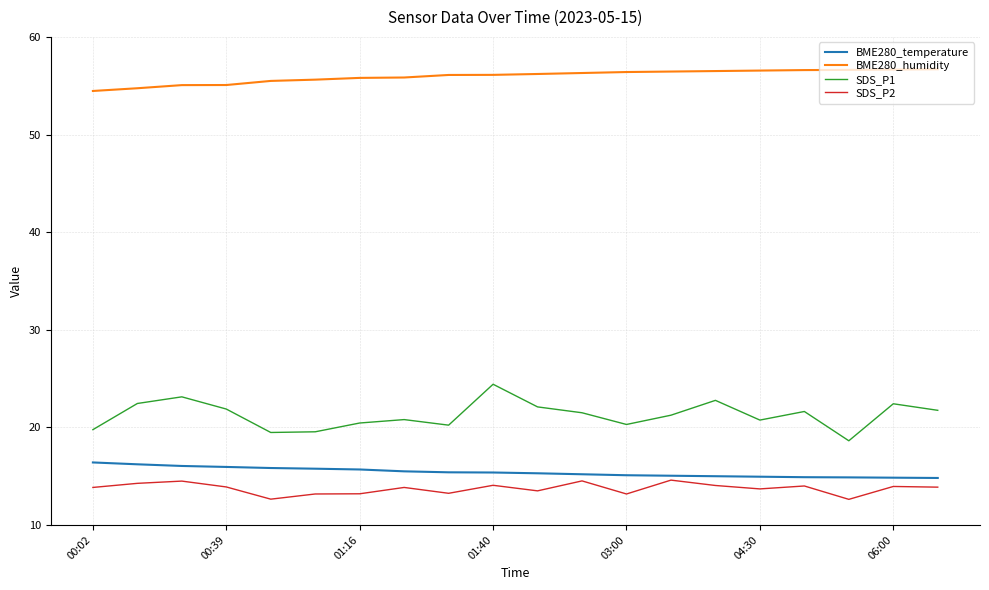

What is the minimum value for SDS_P1?

18.6